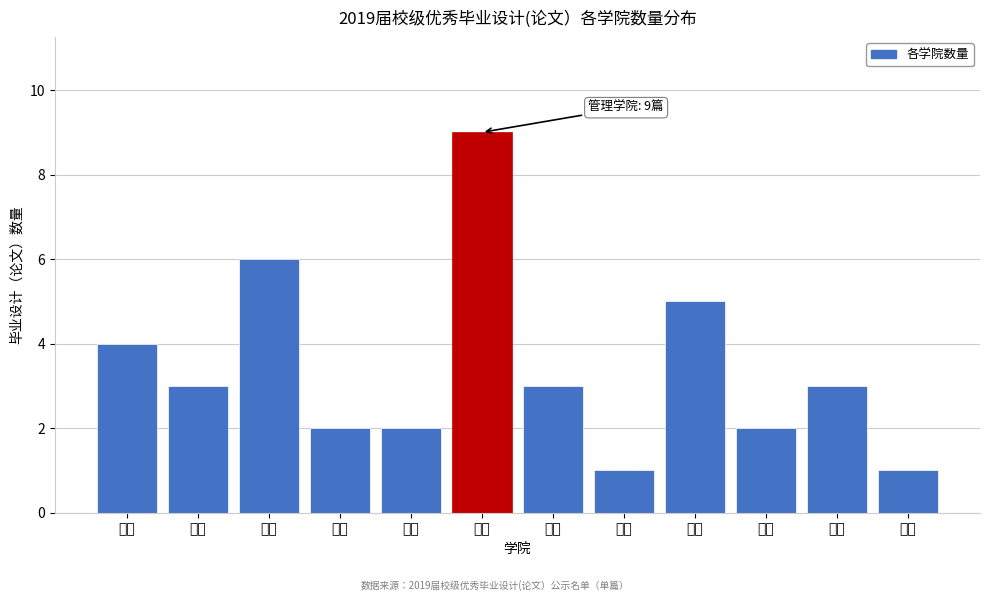

Reading left to right, list all the values displayed in this chart.

4	3	6	2	2	9	3	1	5	2	3	1